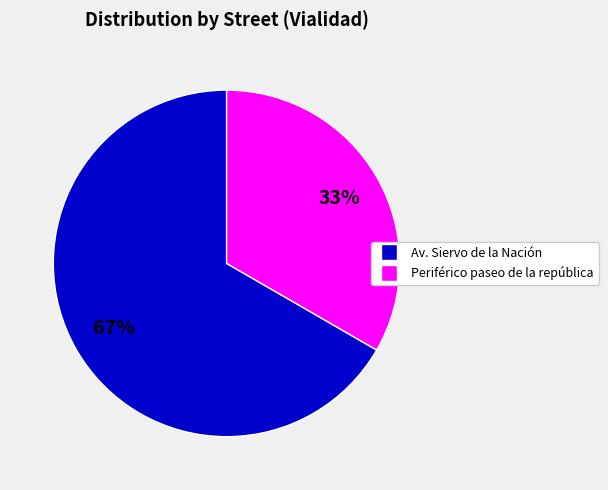

What percentage is the Periférico paseo de la república slice, to the nearest percent?

33%